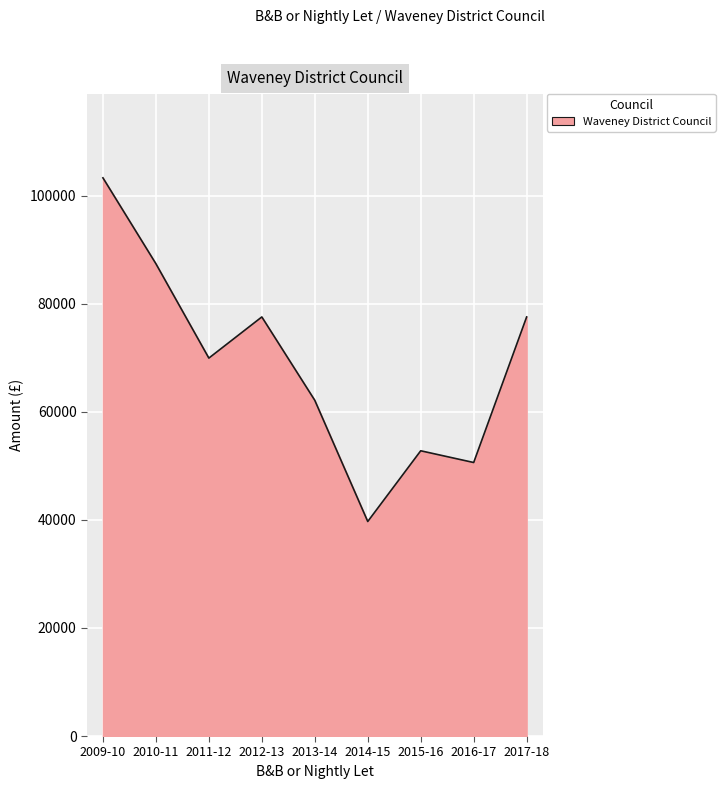

Is it true that the value at 2017-18 is 77540.2?

True